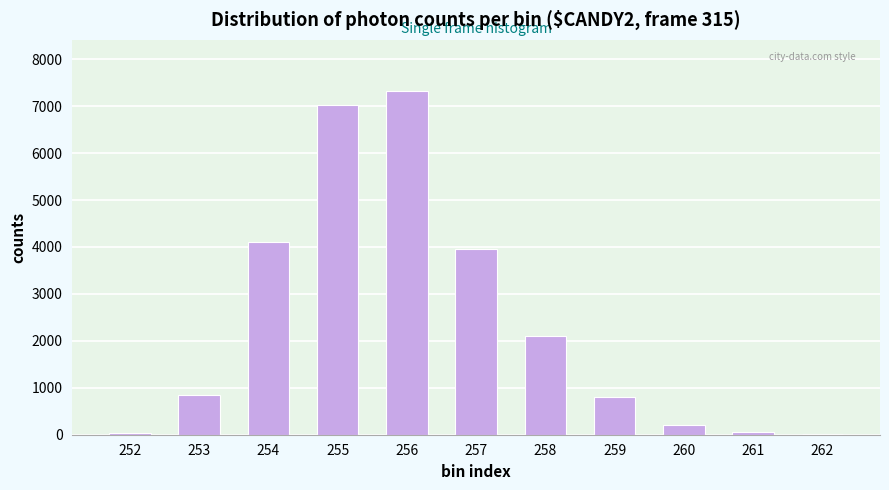

What is the ratio of the value at 257 to the value at 260?

19.5